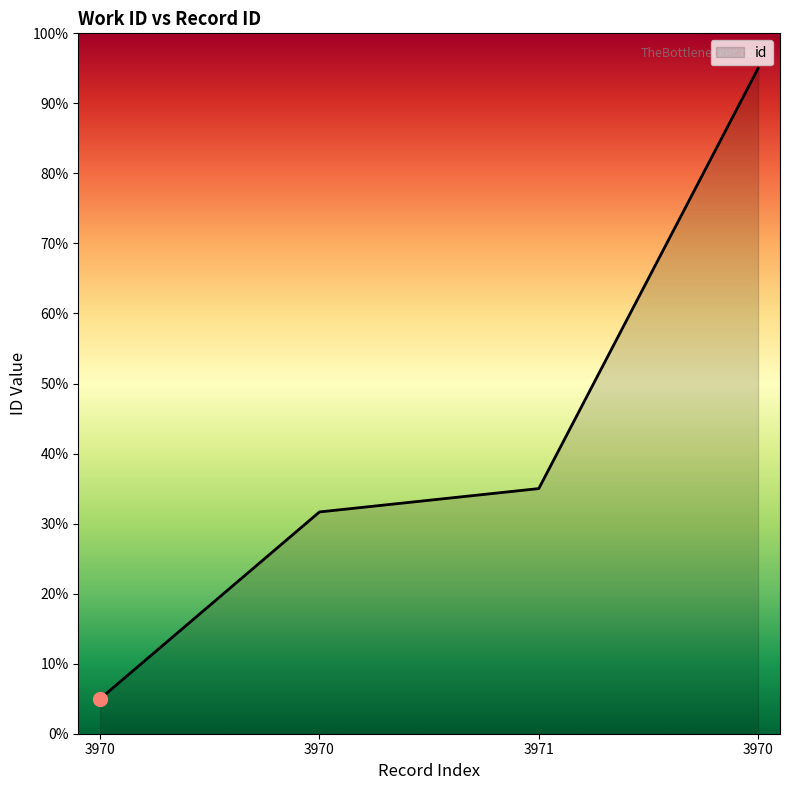

Approximately how many times larger is the value at 3971 compared to 3970?

0.4